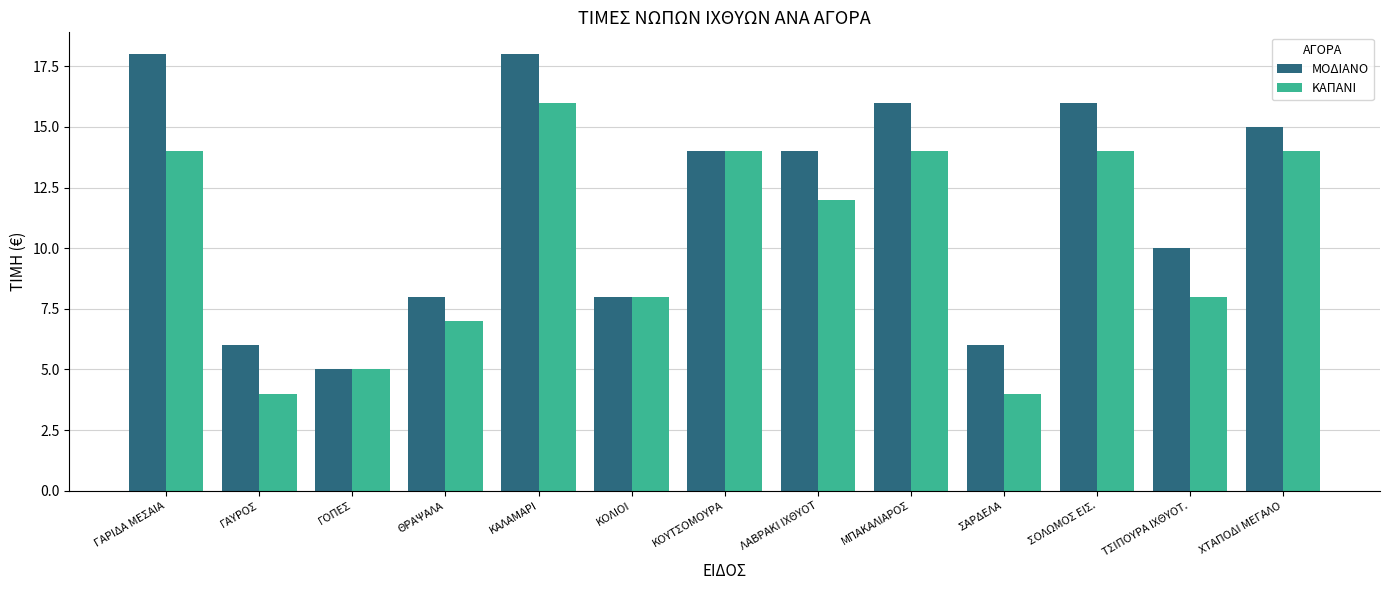

Does the chart contain any negative values?

No